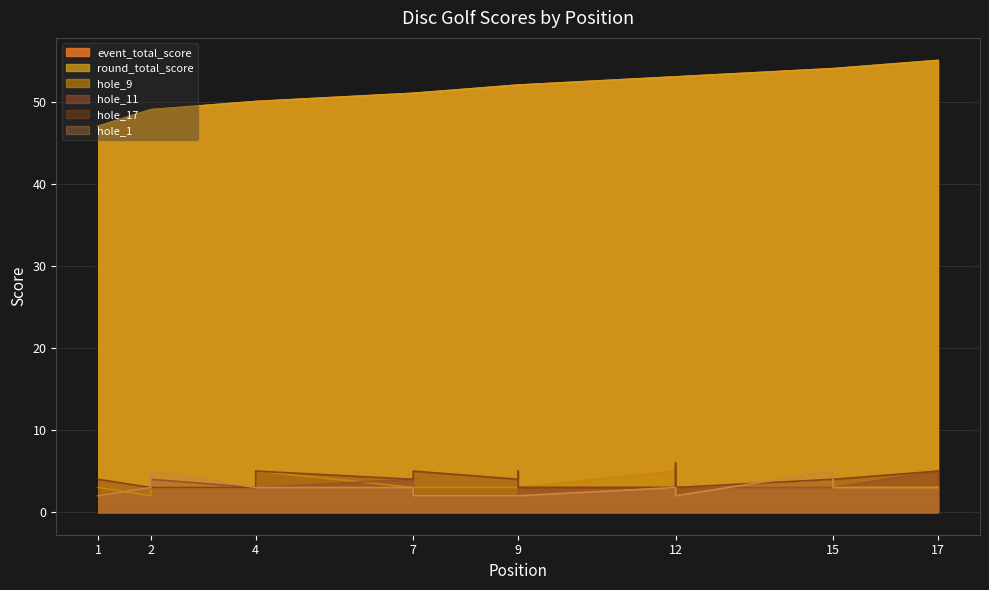

How many distinct data groups are displayed?

6